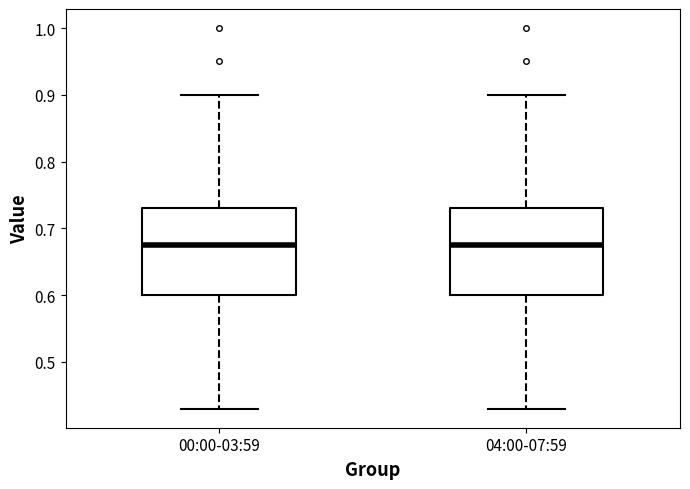

Where does the upper whisker of the box for 00:00-03:59 end on the y-axis? The values are not printed on the chart, so give them approximately, as read against the axis.

0.90